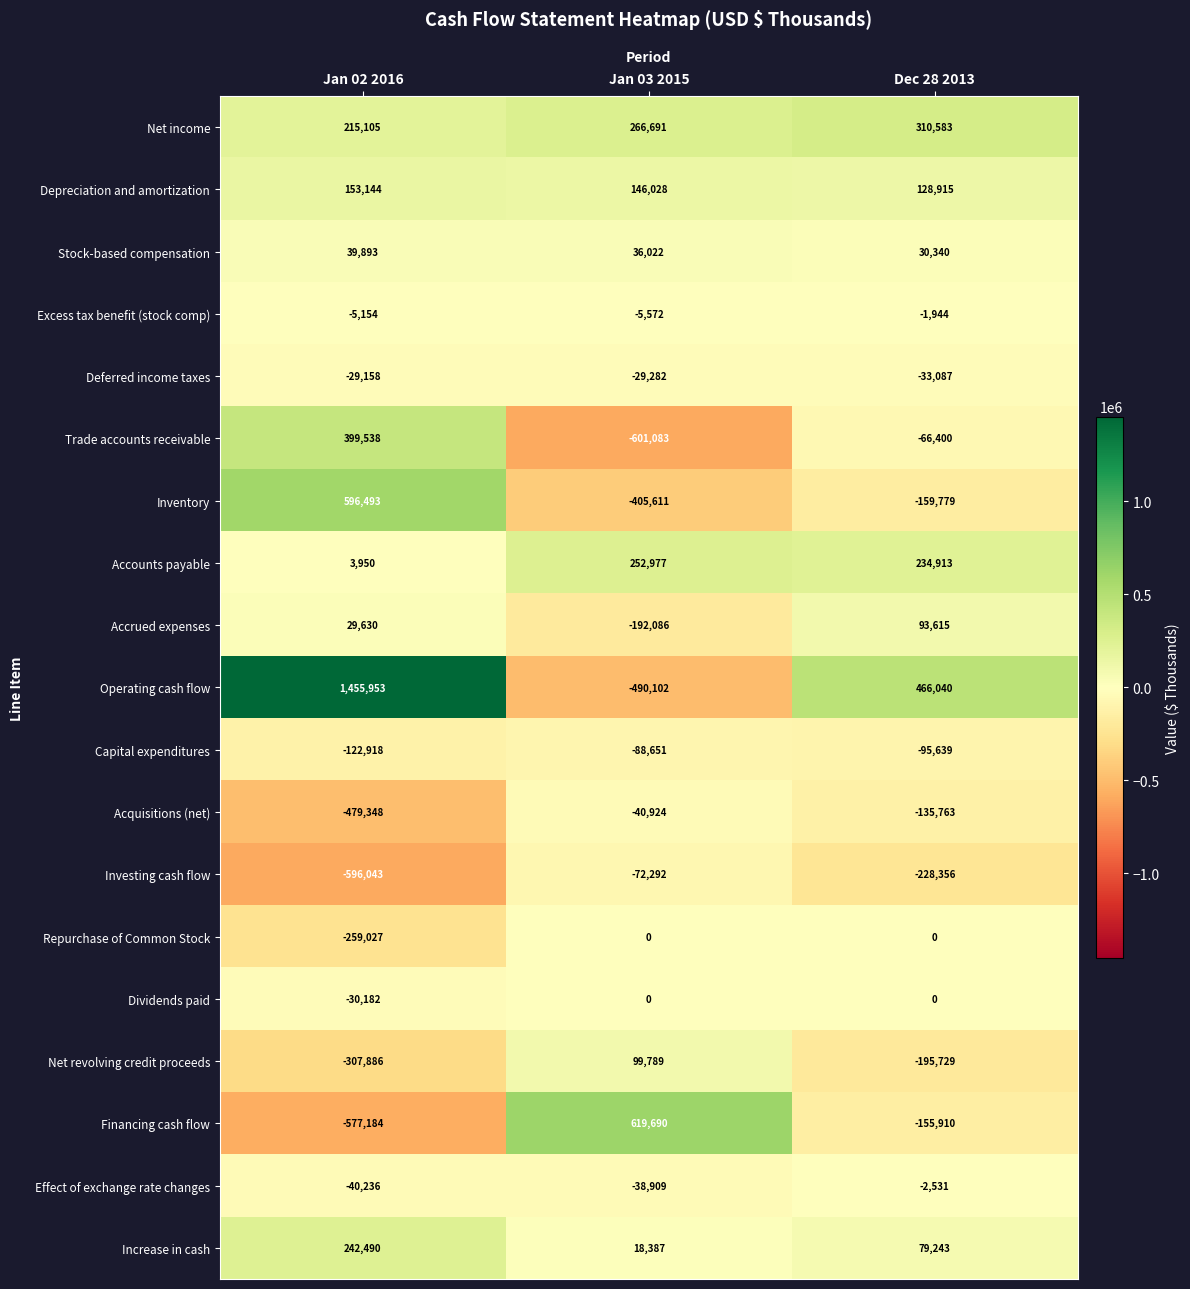

Rank the categories by Accrued expenses value from lowest to highest.

Jan 03 2015, Jan 02 2016, Dec 28 2013